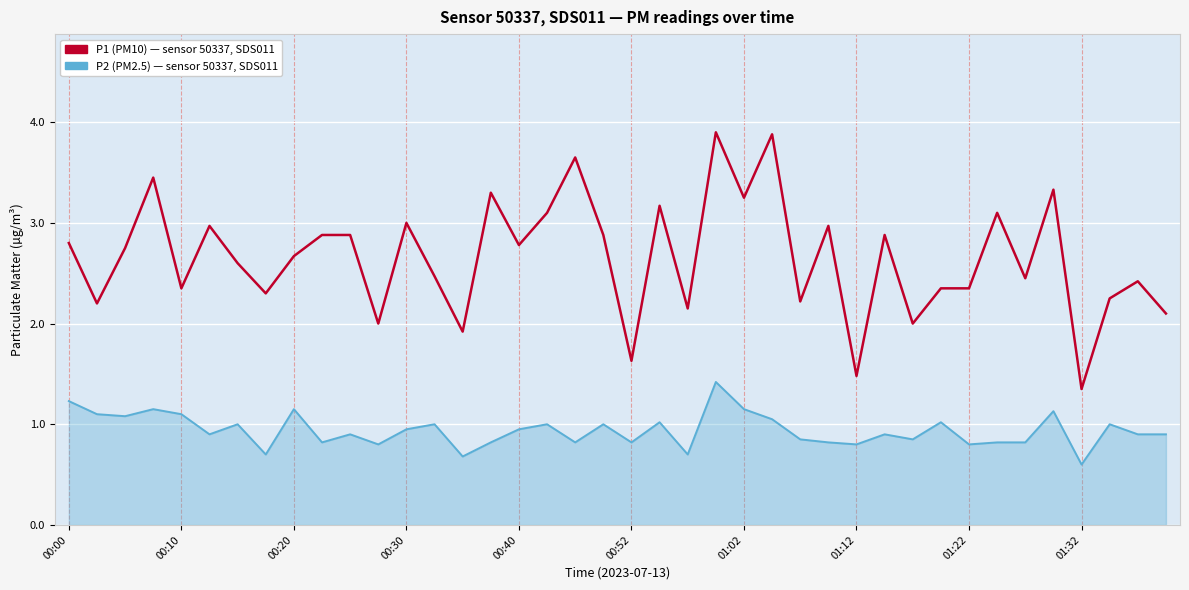

Which series has the largest range (max minus min)?

P1 (PM10) — sensor 50337, SDS011